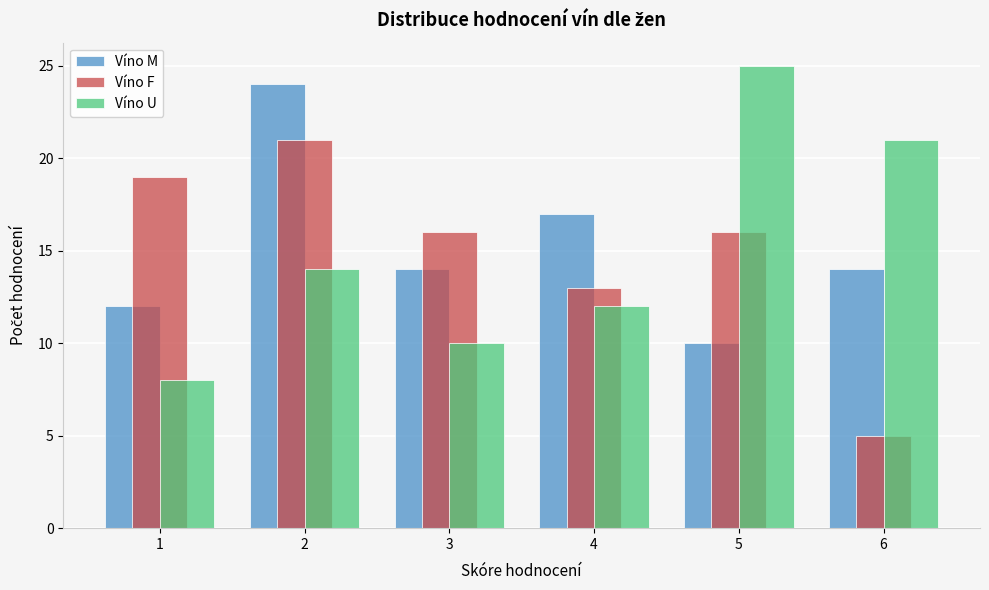

Reading left to right, what are all the values shown in this chart?

Víno M: 1=12	2=24	3=14	4=17	5=10	6=14
Víno F: 1=19	2=21	3=16	4=13	5=16	6=5
Víno U: 1=8	2=14	3=10	4=12	5=25	6=21